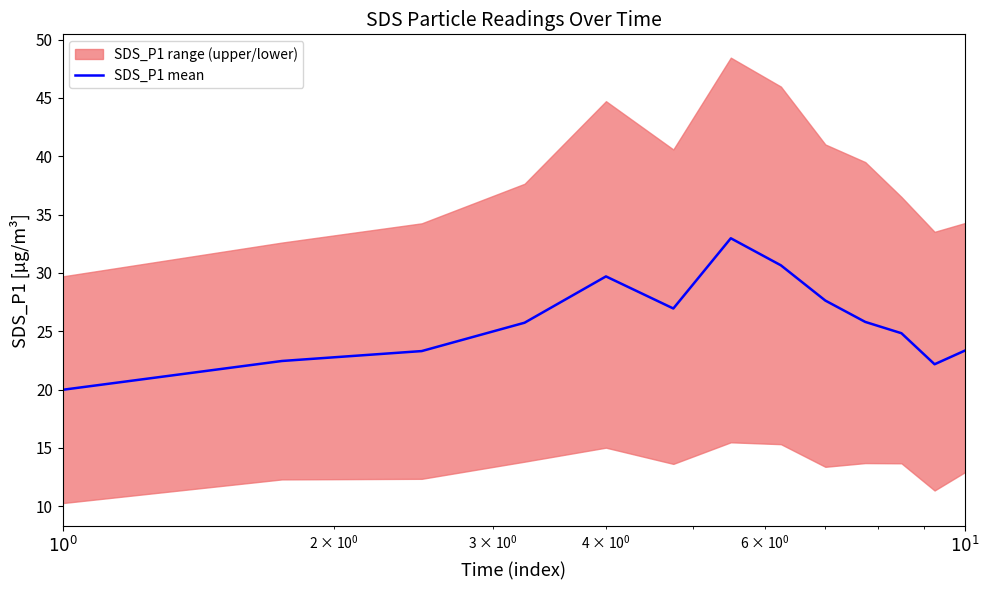

True or false: the data shows 23.4 at $10^1$.

True